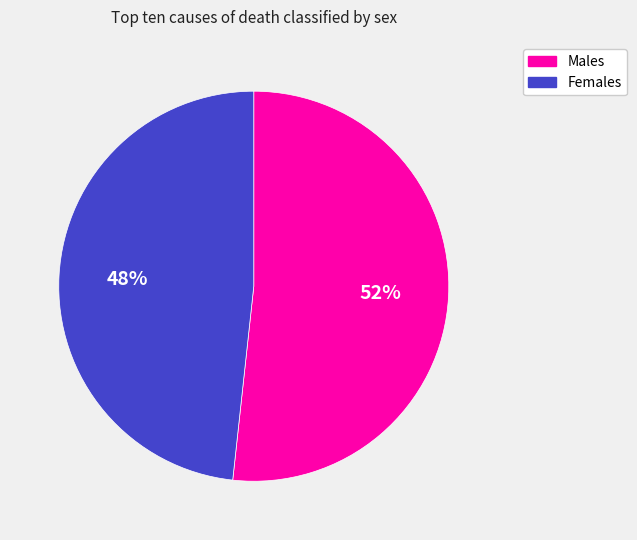

Combined, do Males and Females account for over 50%?

Yes